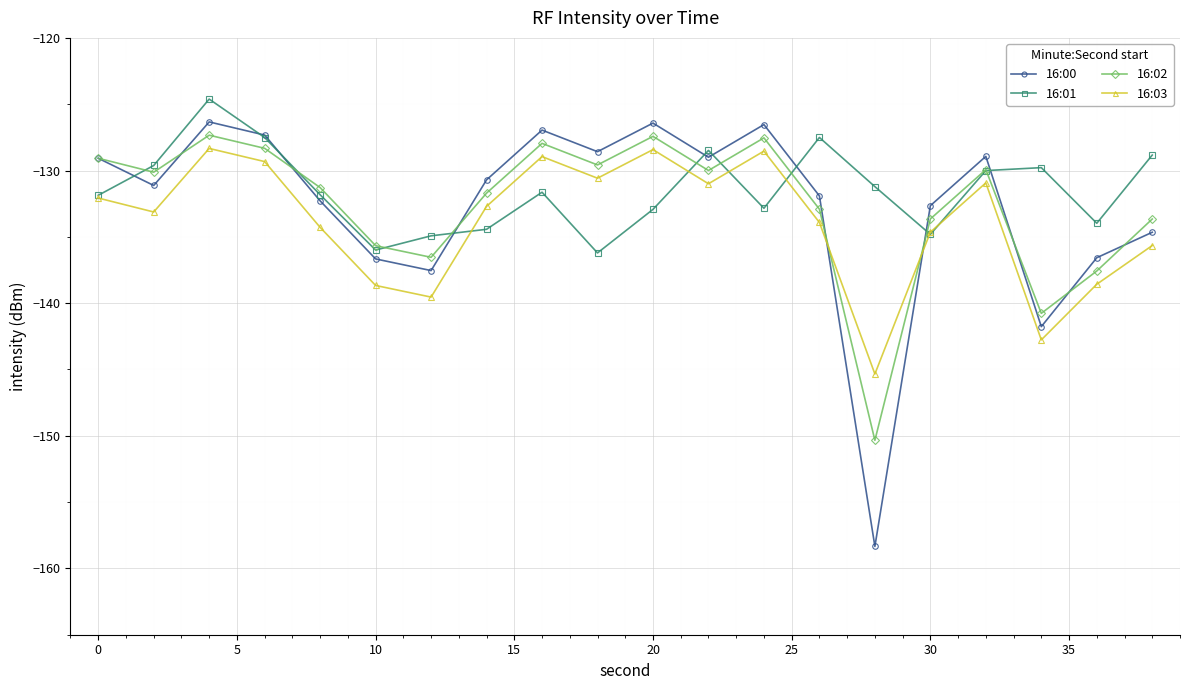

How many lines are shown in the chart?

4